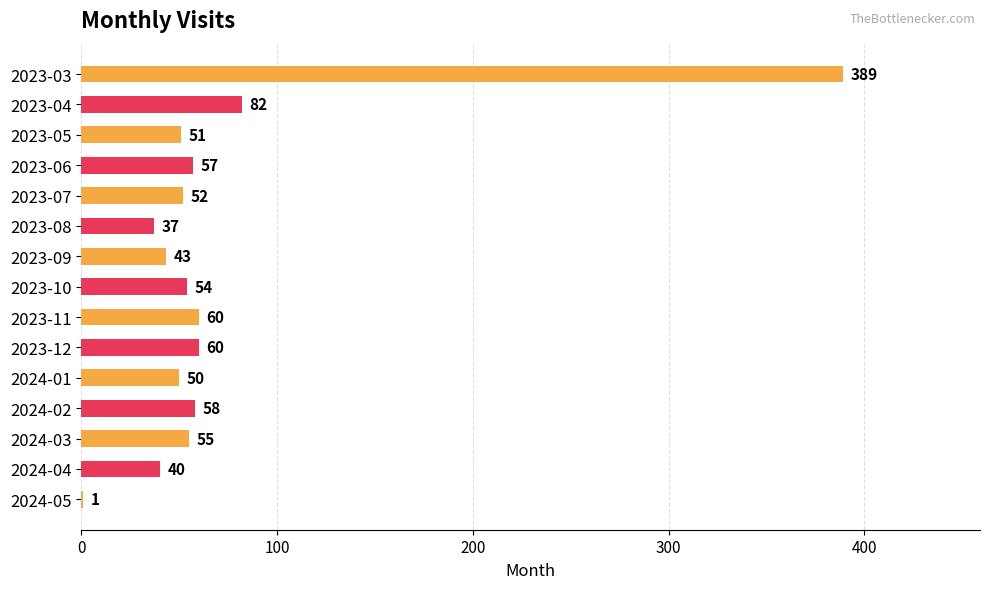

True or false: the data shows 60 at 2023-11.

True